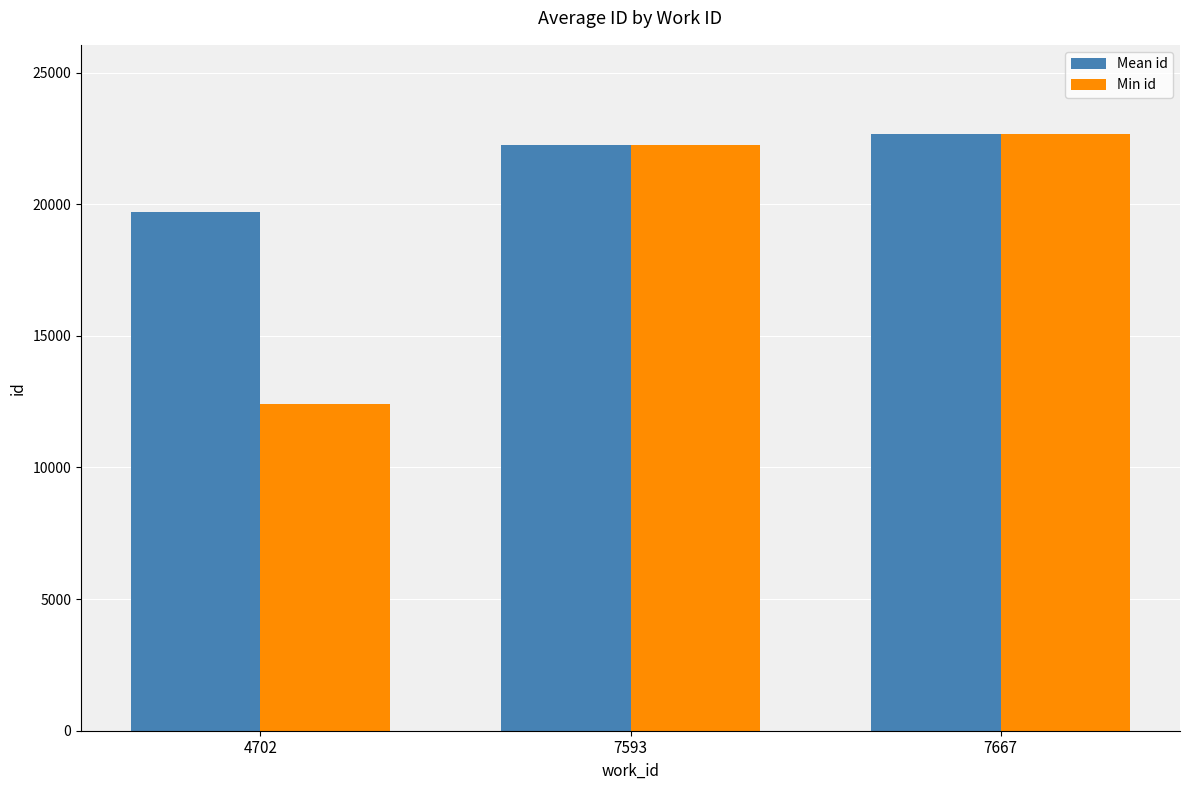

Reading left to right, transcribe all the data shown in this chart.

Mean id: 4702=19717	7593=22232	7667=22656
Min id: 4702=12400	7593=22231	7667=22656